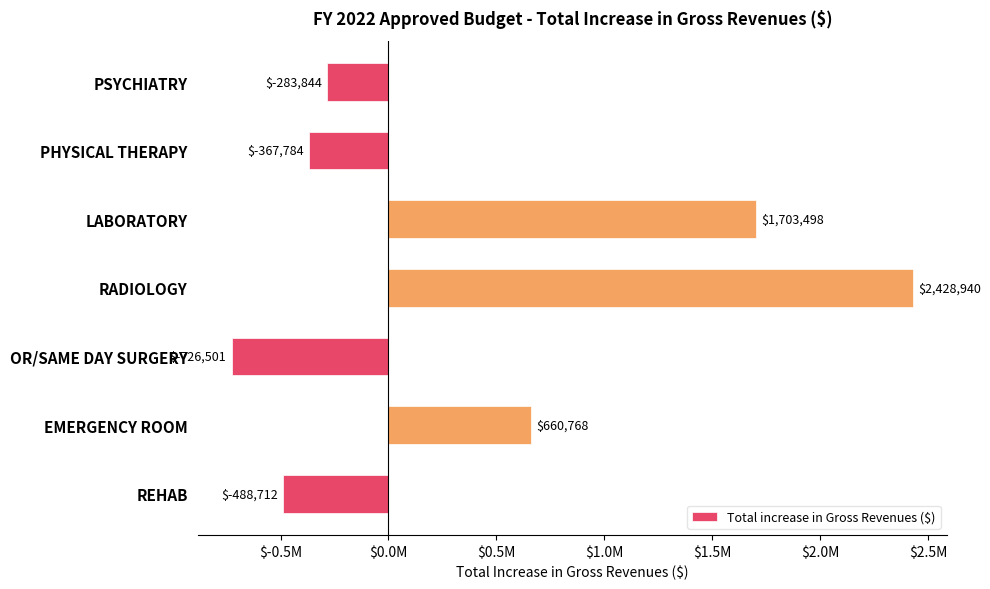

List the labels in order of value, largest first.

RADIOLOGY, LABORATORY, EMERGENCY ROOM, PSYCHIATRY, PHYSICAL THERAPY, REHAB, OR/SAME DAY SURGERY